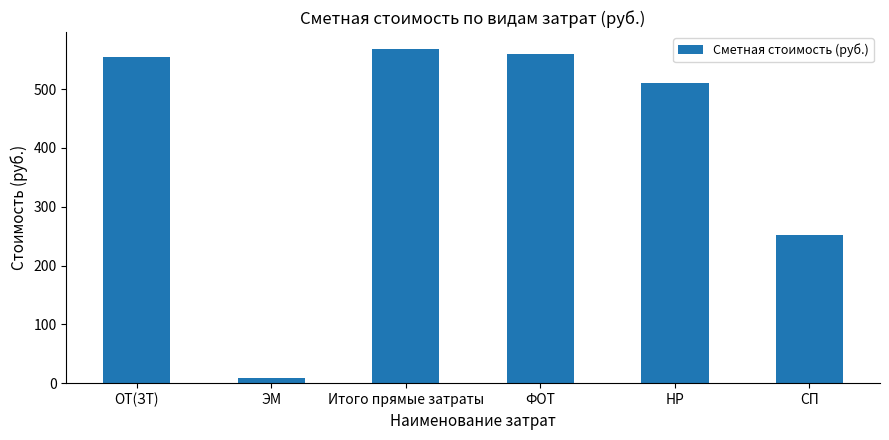

What is the label of the 2nd bar from the left?

ЭМ